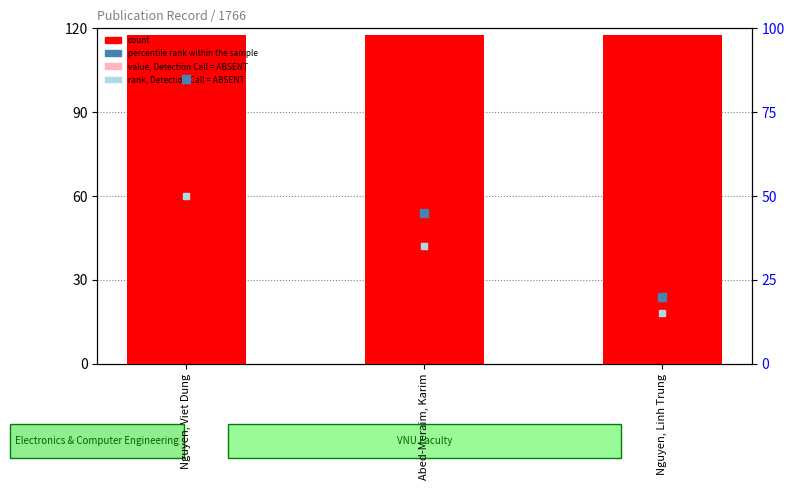

At which category is the sum across all series the highest?

Nguyen, Viet Dung